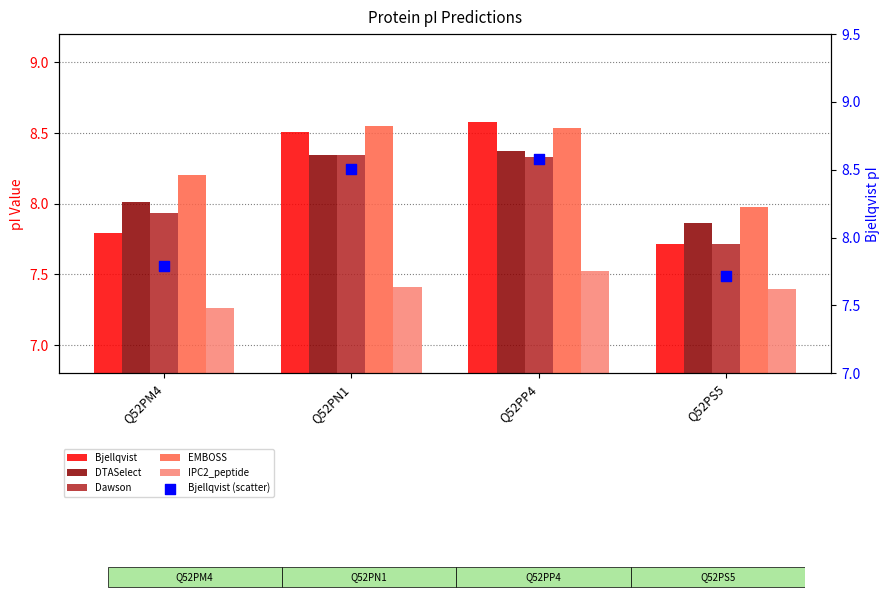

At which category is the sum across all series the highest?

Q52PP4